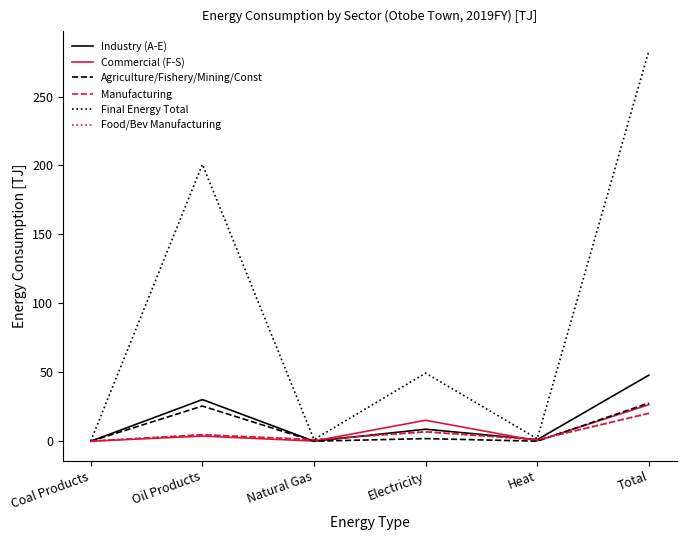

True or false: Manufacturing has a value of 1.9 at Heat.

False